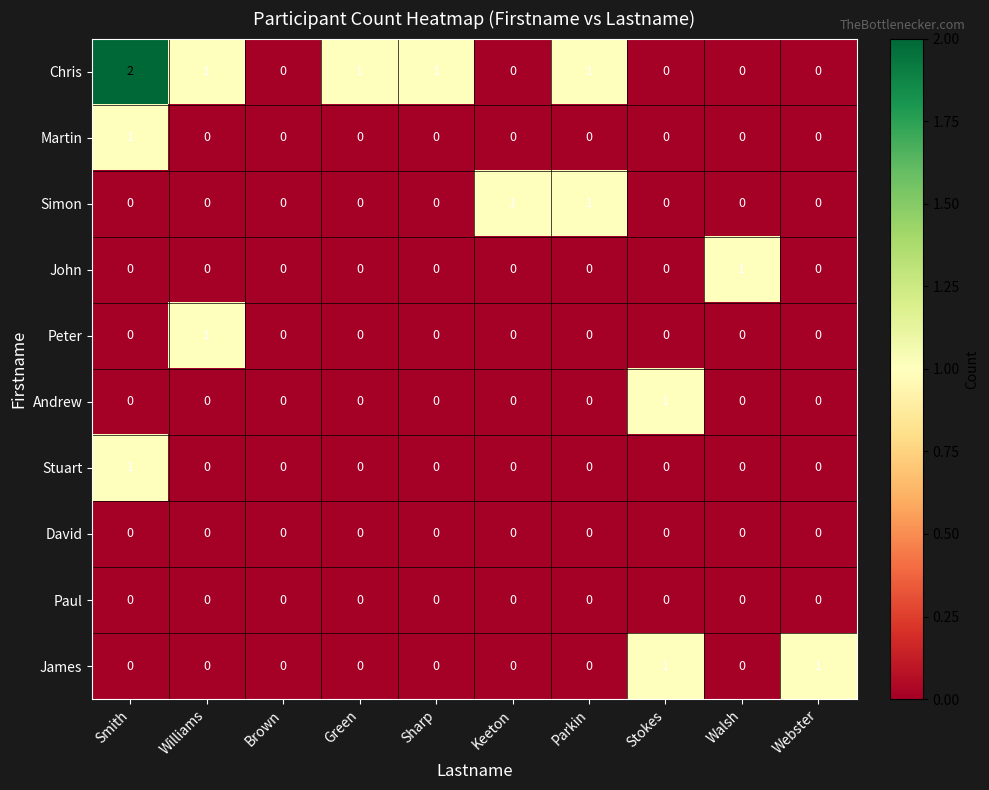

The James series shows 0 at Parkin. True or false?

True